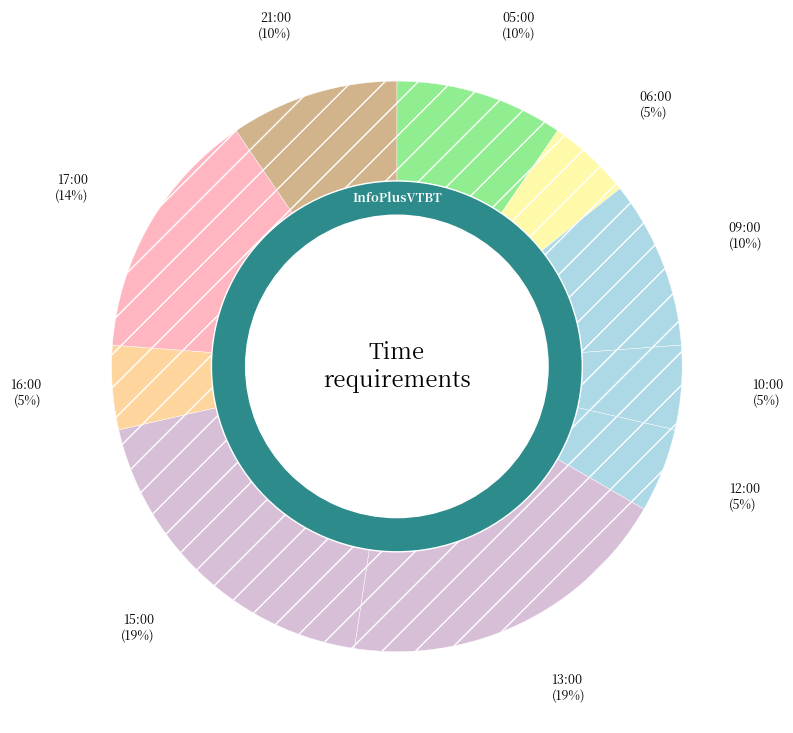

What is the ratio of the value at 10:00 to the value at 17:00?

0.3